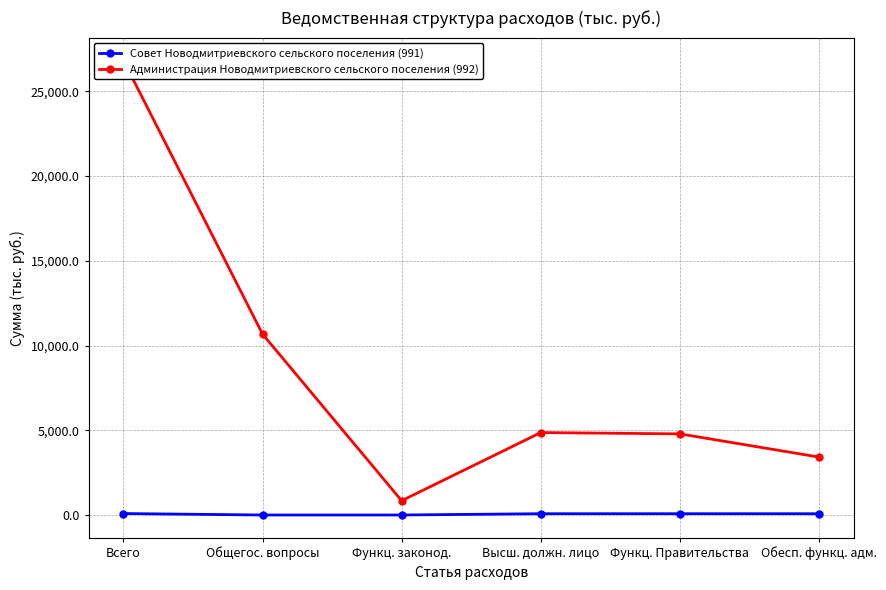

The Администрация Новодмитриевского сельского поселения (992) series shows 1502.8 at Функц. Правительства. True or false?

False